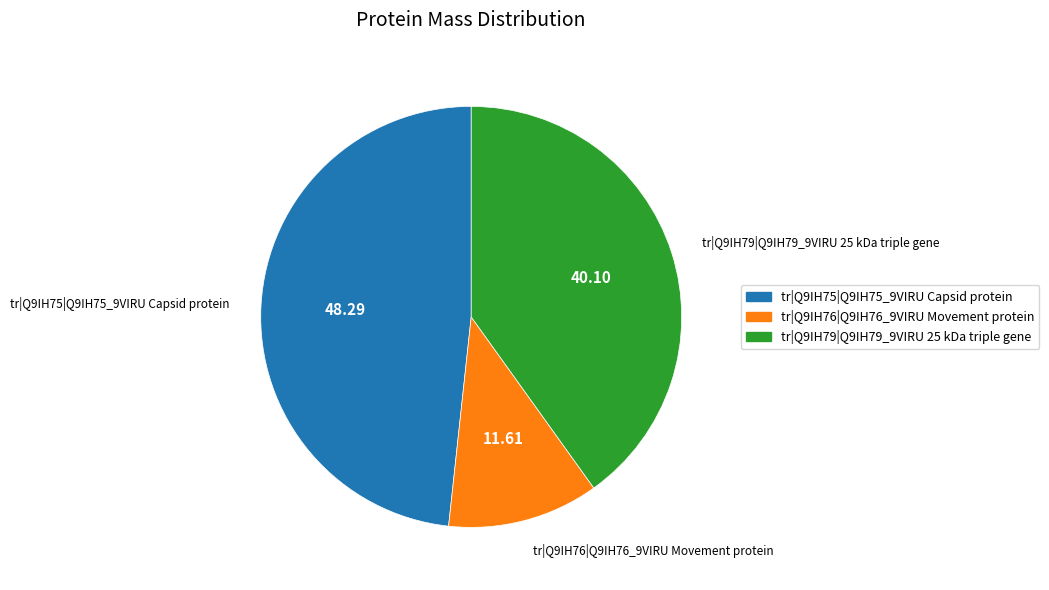

Rank the categories by value from lowest to highest.

tr|Q9IH76|Q9IH76_9VIRU Movement protein, tr|Q9IH79|Q9IH79_9VIRU 25 kDa triple gene, tr|Q9IH75|Q9IH75_9VIRU Capsid protein